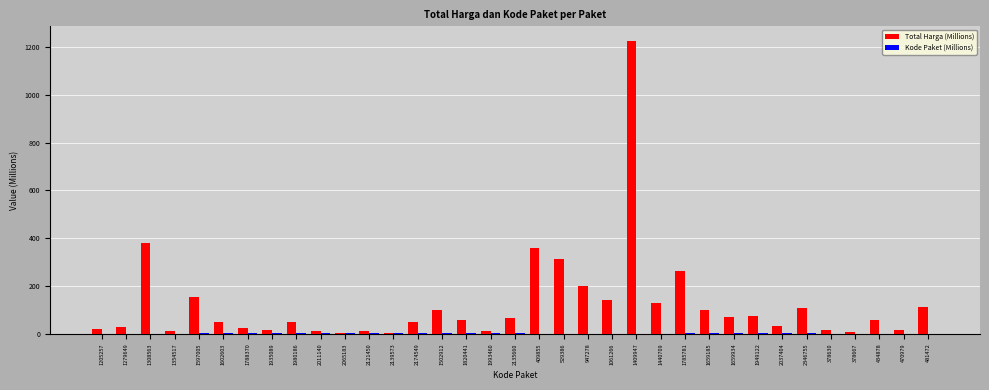

Is it true that Total Harga (Millions) equals 186.6 at 2346755?

False